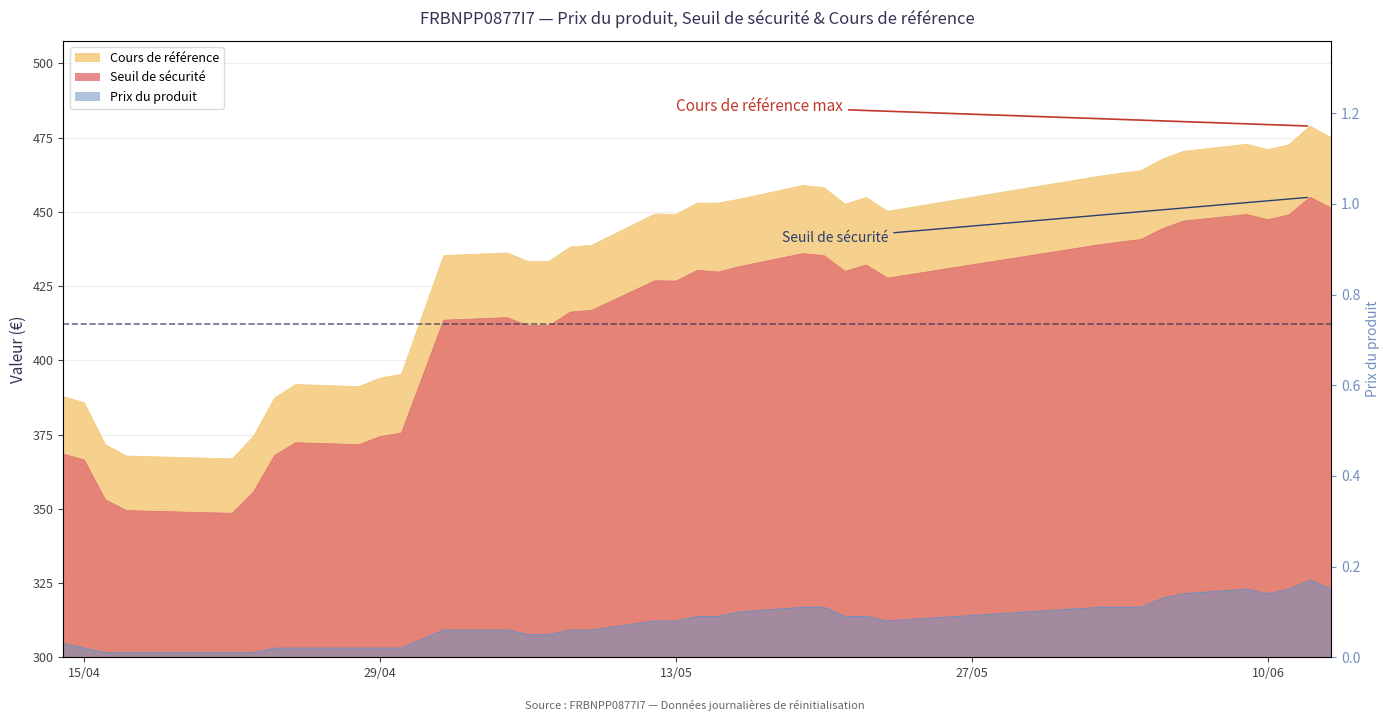

The value of Seuil de sécurité at 2025-06-13 is 451.2. True or false?

True